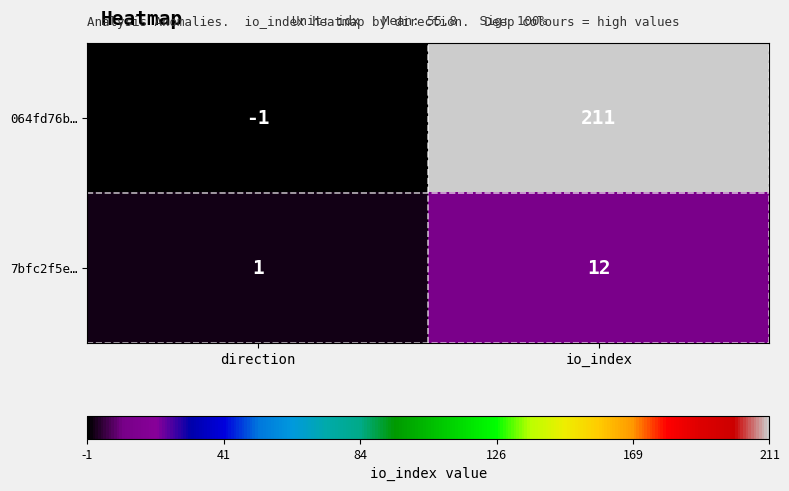

What is the total value across all series at io_index?

223